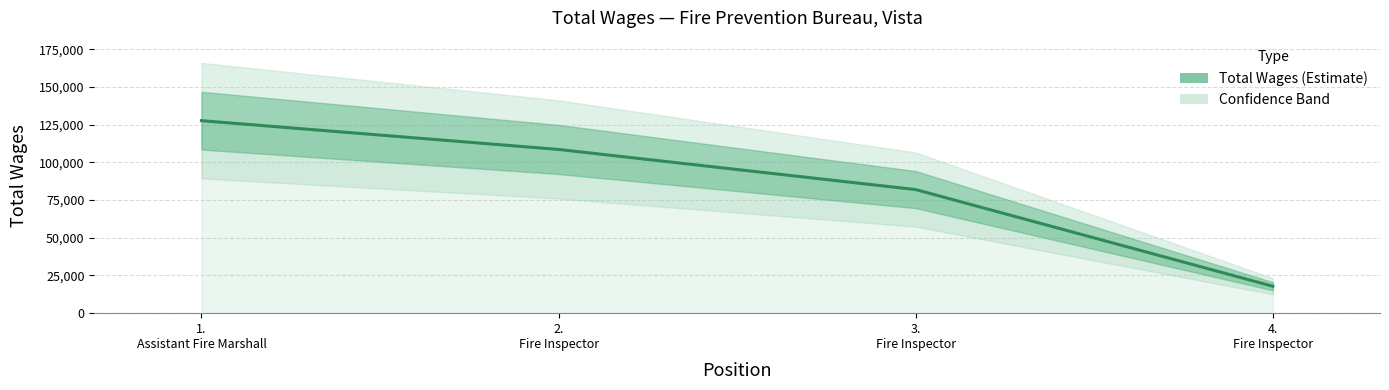

At which label is the value closest to 72782?

3.
Fire Inspector